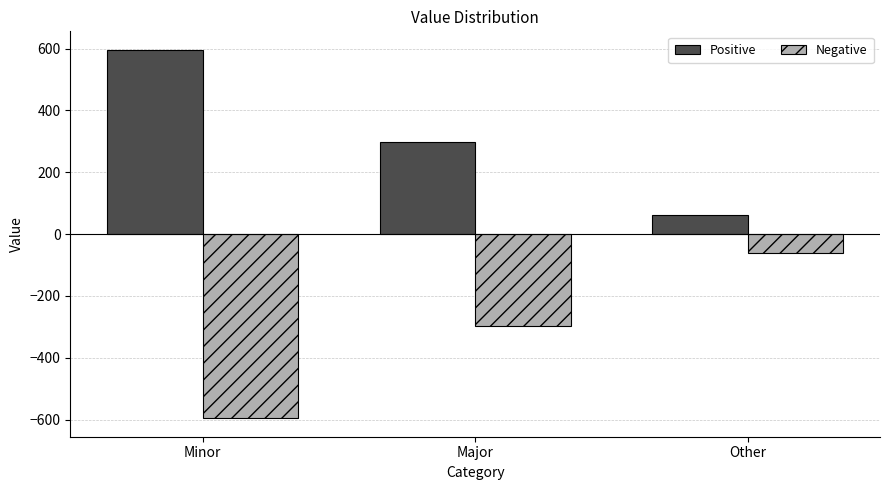

Reading left to right, list all the values displayed in this chart.

Positive: 596	298	60
Negative: -596	-298	-60